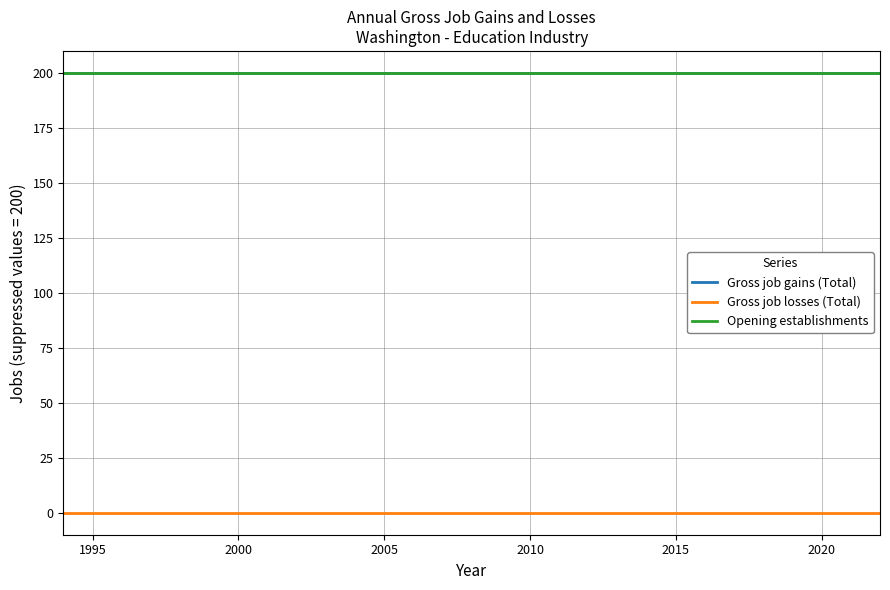

Reading left to right, what are all the values shown in this chart?

Gross job gains (Total): 200	200	200	200	200	200	200	200	200	200	200	200	200	200	200	200	200	200	200	200	200	200	200	200	200	200	200	200	200
Gross job losses (Total): 0	0	0	0	0	0	0	0	0	0	0	0	0	0	0	0	0	0	0	0	0	0	0	0	0	0	0	0	0
Opening establishments: 200	200	200	200	200	200	200	200	200	200	200	200	200	200	200	200	200	200	200	200	200	200	200	200	200	200	200	200	200